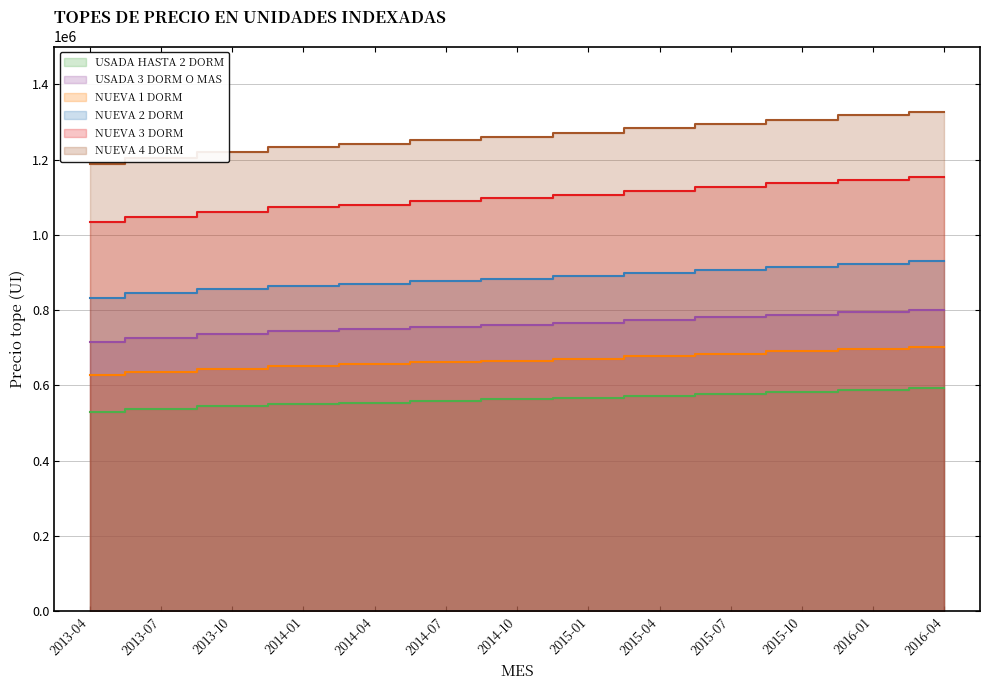

What is the average value of the USADA HASTA 2 DORM series?

563186